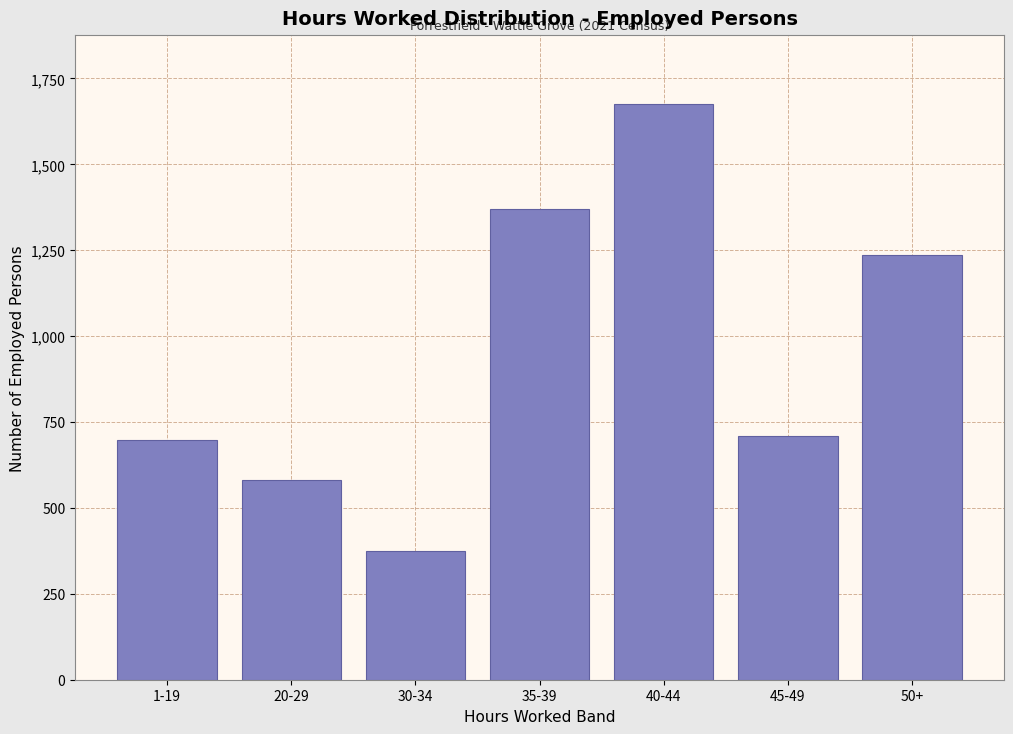

Reading right to left, extract all data points from this chart.

50+=1236	45-49=710	40-44=1675	35-39=1370	30-34=375	20-29=582	1-19=697